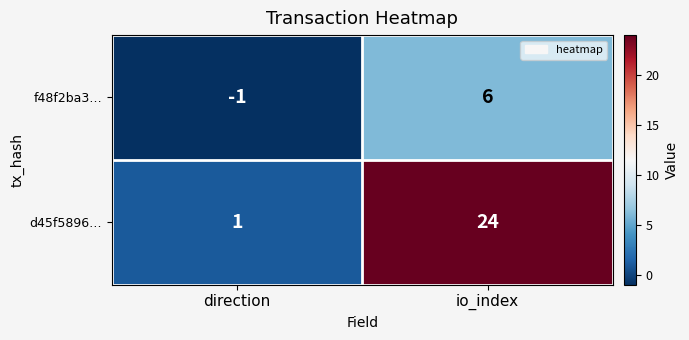

Rank the categories by f48f2ba3… value from lowest to highest.

direction, io_index